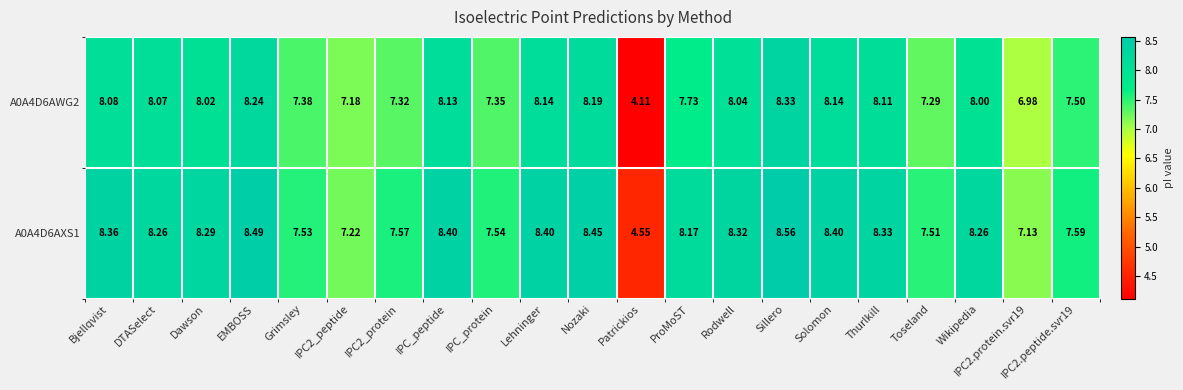

Which category has the highest value in the A0A4D6AWG2 series?

Sillero